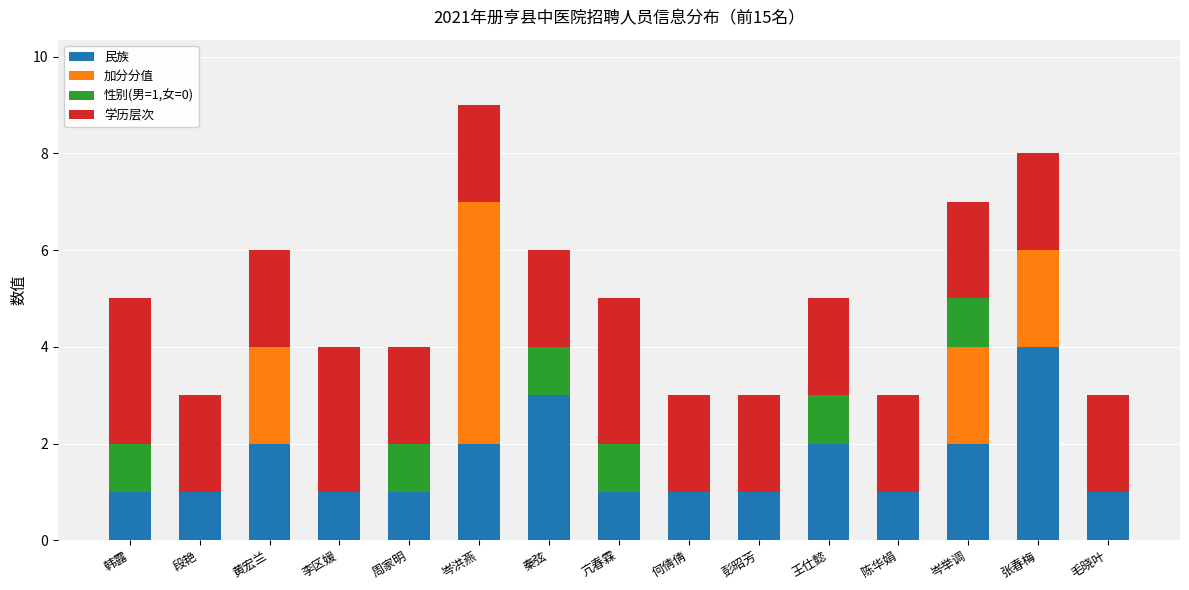

At which category is the sum across all series the highest?

岑洪燕